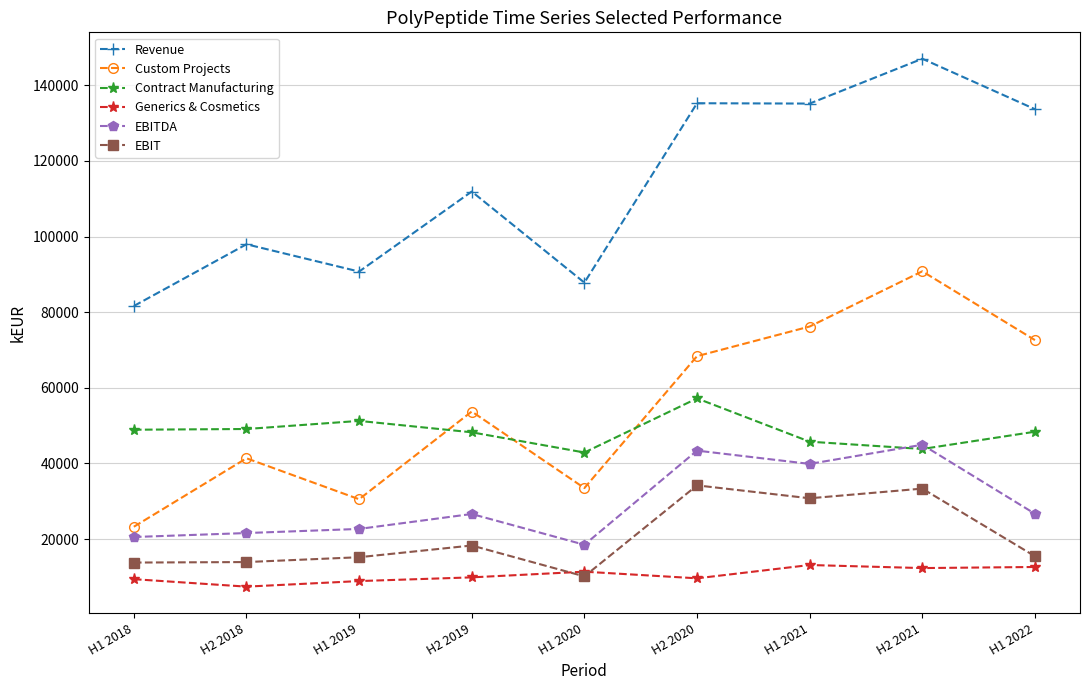

Rank the series by their maximum value, from lowest to highest.

Generics & Cosmetics, EBIT, EBITDA, Contract Manufacturing, Custom Projects, Revenue